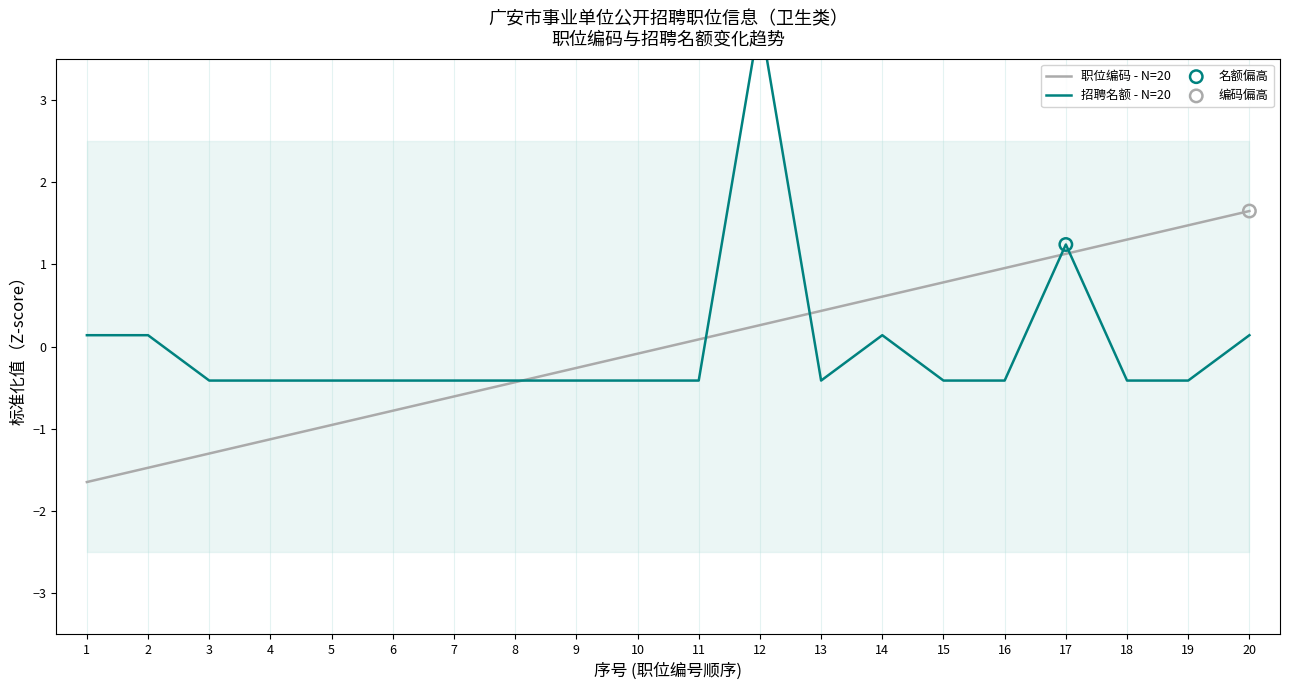

Which series has the widest spread of Y values?

招聘名额